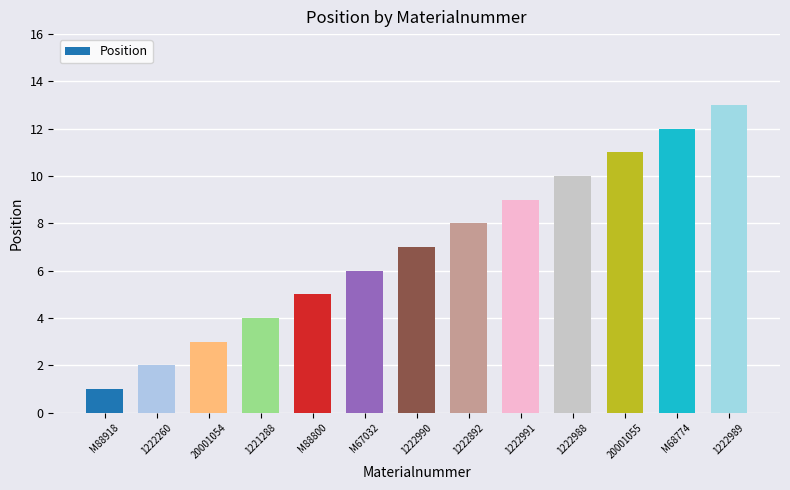

Reading left to right, what are all the values shown in this chart?

M88918=1	1222260=2	20001054=3	1221288=4	M88800=5	M67032=6	1222990=7	1222892=8	1222991=9	1222988=10	20001055=11	M68774=12	1222989=13